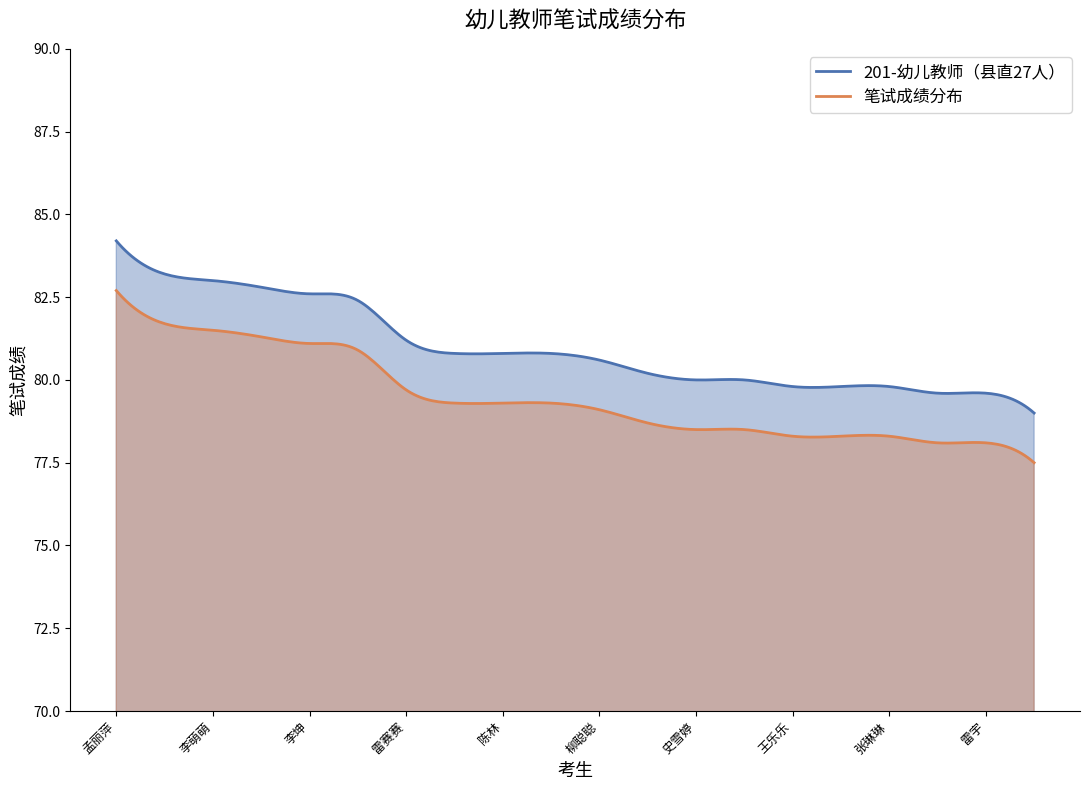

Which series has the largest range (max minus min)?

201-幼儿教师（县直27人）